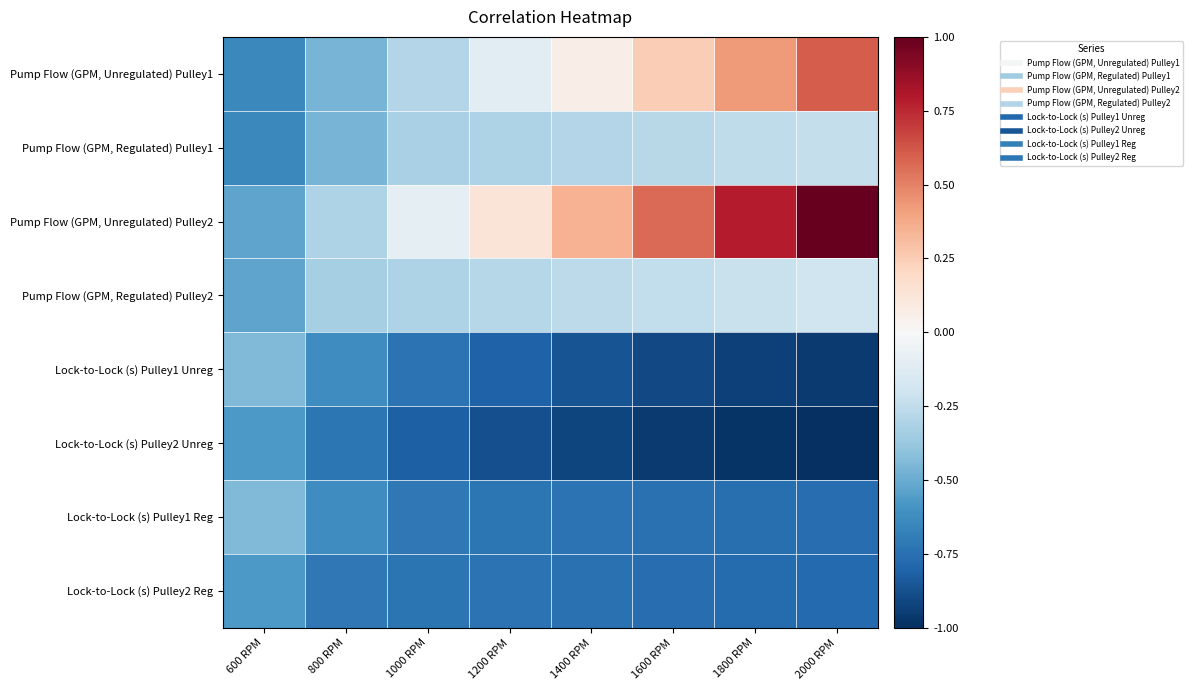

What is the smallest value displayed?

-1.0